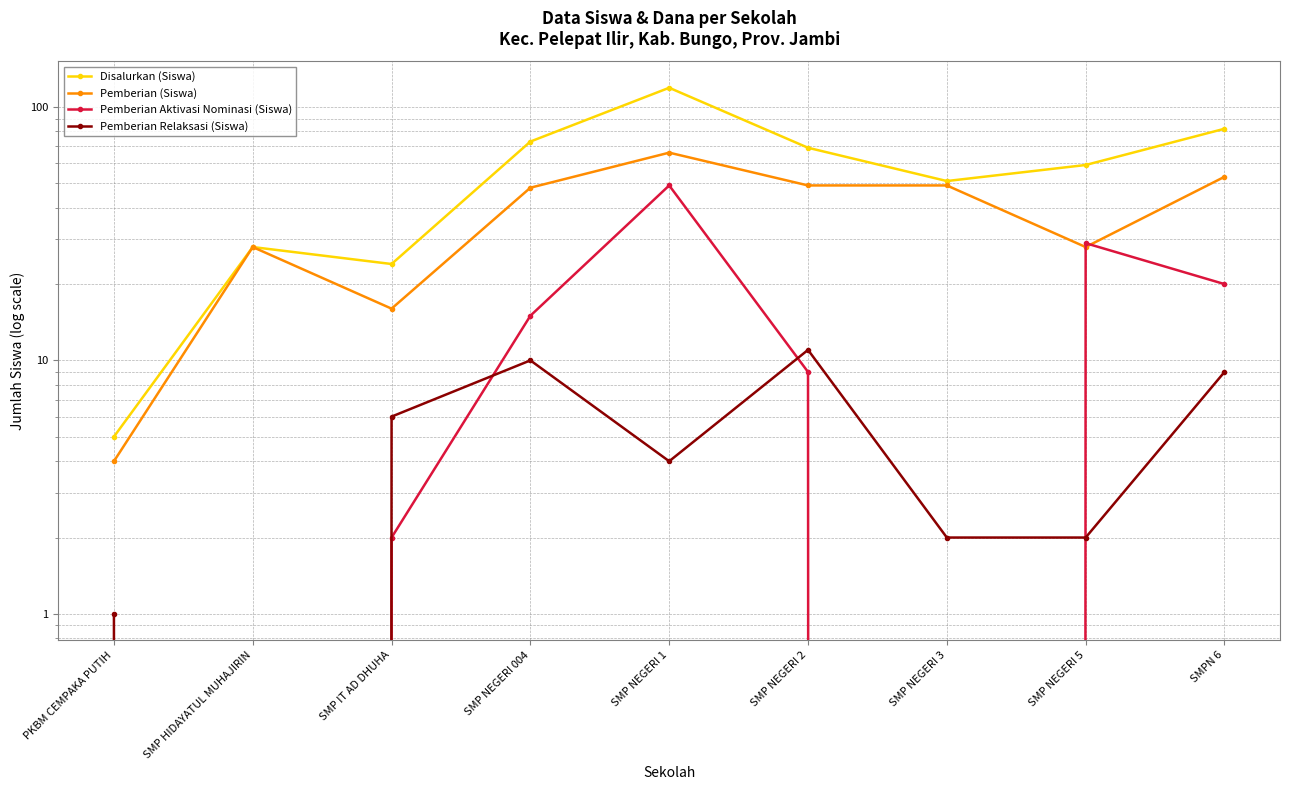

True or false: Pemberian Relaksasi (Siswa) and Disalurkan (Siswa) cross at least once.

False